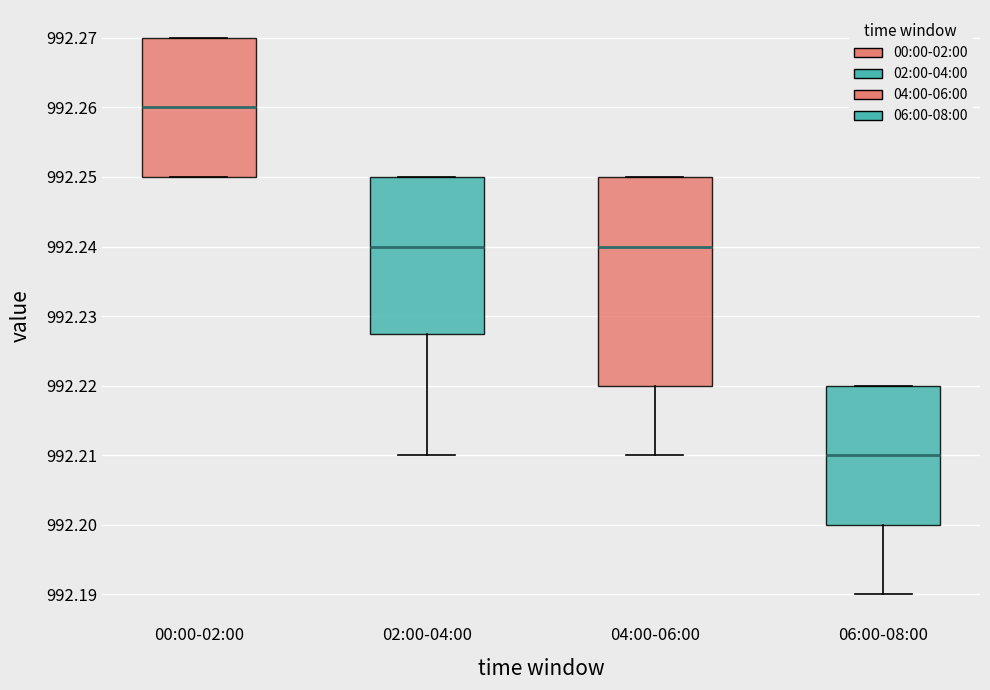

Reading left to right, read every box against the y-axis: the position of its median line, the range the box covers, and the ends of its whiskers. The values are not printed on the chart, so give them approximately, as read against the axis.

00:00-02:00: median 992.260, box 992.250 to 992.270, whiskers 992.250 to 992.270
02:00-04:00: median 992.240, box 992.228 to 992.250, whiskers 992.210 to 992.250
04:00-06:00: median 992.240, box 992.220 to 992.250, whiskers 992.210 to 992.250
06:00-08:00: median 992.210, box 992.200 to 992.220, whiskers 992.190 to 992.220